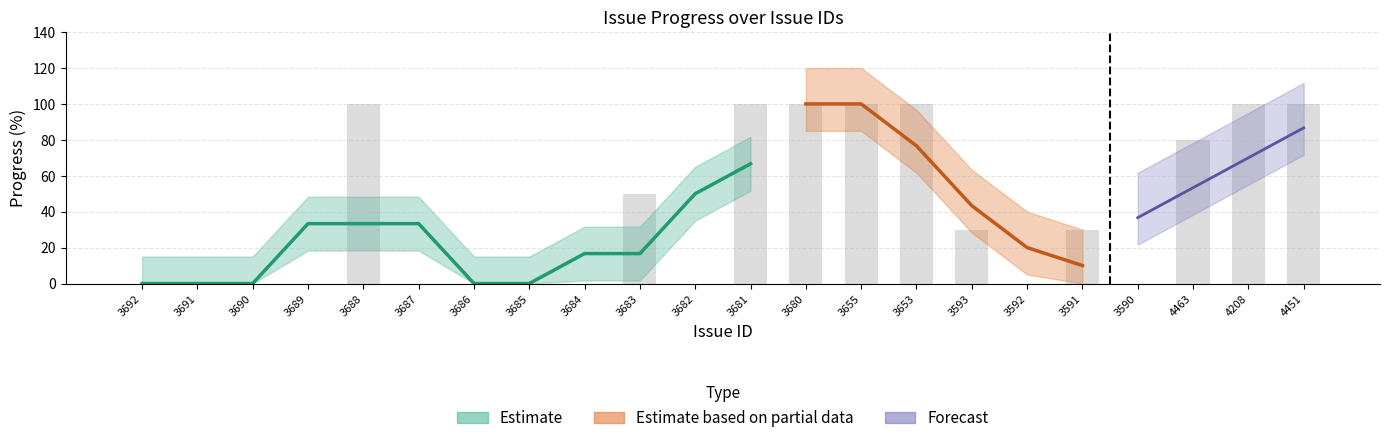

Which has a higher value, 3655 or 3689?

3655